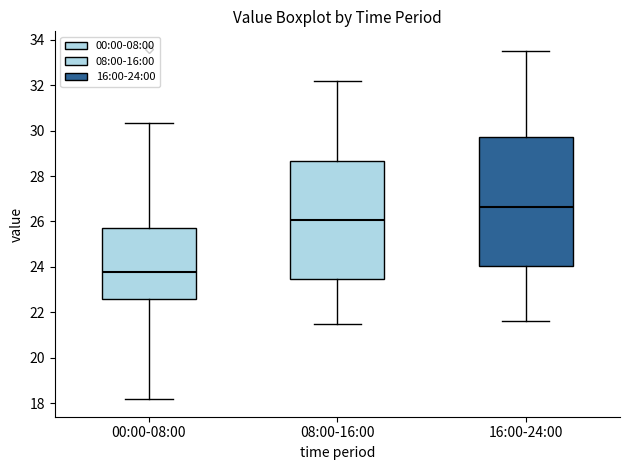

Reading left to right, transcribe this box plot: for each box, give where its median line is, the range the box spans, and where its two whiskers end, as read against the y-axis. The values are not printed on the chart, so give them approximately, as read against the axis.

00:00-08:00: median 23.8, box 22.6 to 25.8, whiskers 18.2 to 30.4
08:00-16:00: median 26.0, box 23.4 to 28.6, whiskers 21.6 to 32.2
16:00-24:00: median 26.6, box 24.0 to 29.8, whiskers 21.6 to 33.6